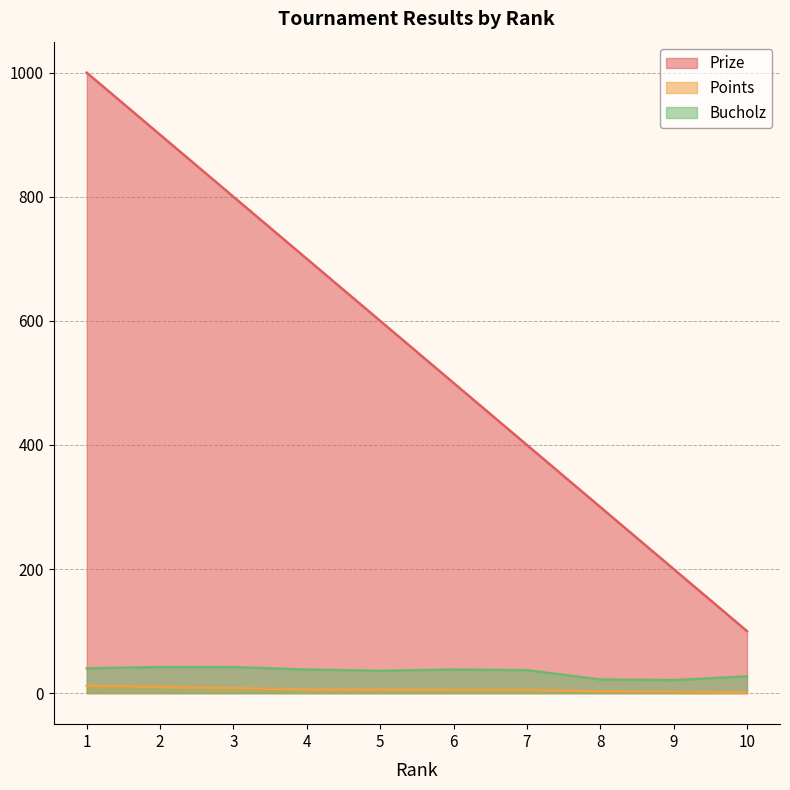

The Points series shows 5 at 6. True or false?

True